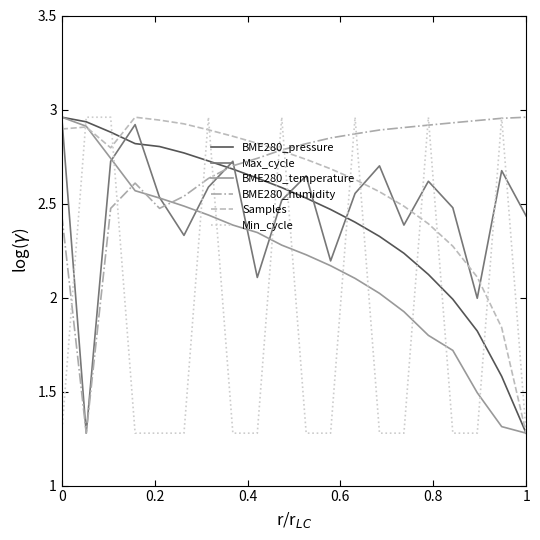

What is the smallest value displayed?

1.3